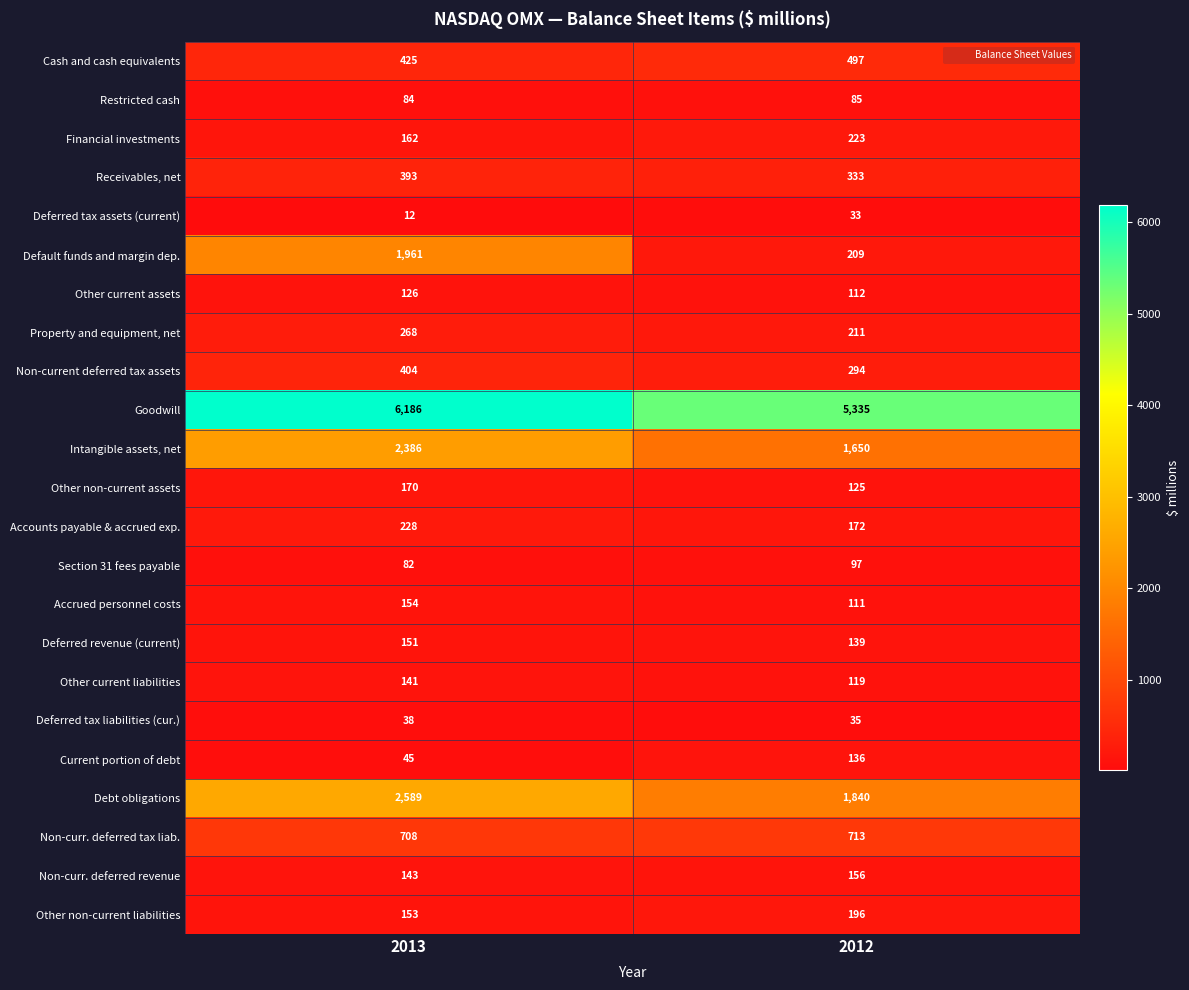

Is the value of Other non-current liabilities at 2012 greater than the value of Intangible assets, net at 2013?

No